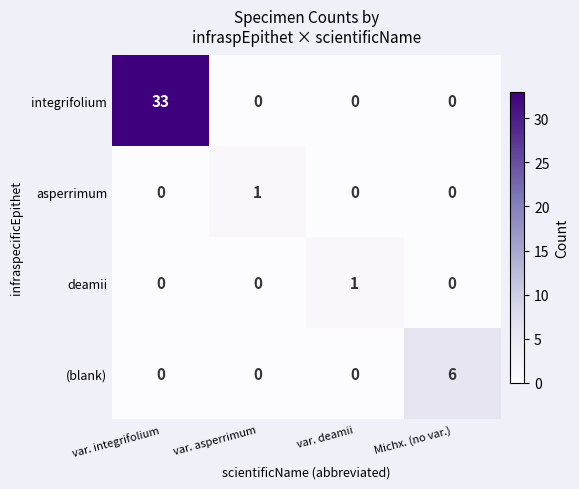

Which series has the largest range (max minus min)?

integrifolium